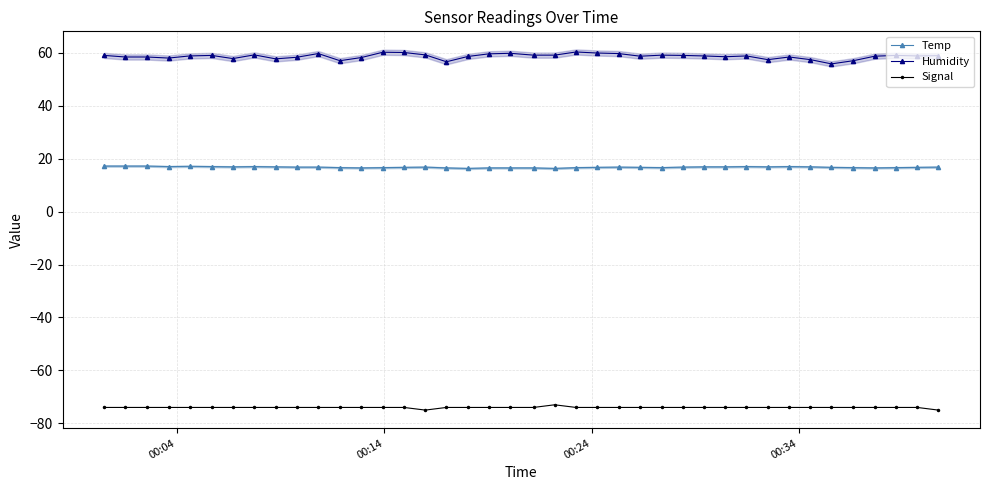

What is the maximum value for Humidity?

60.3